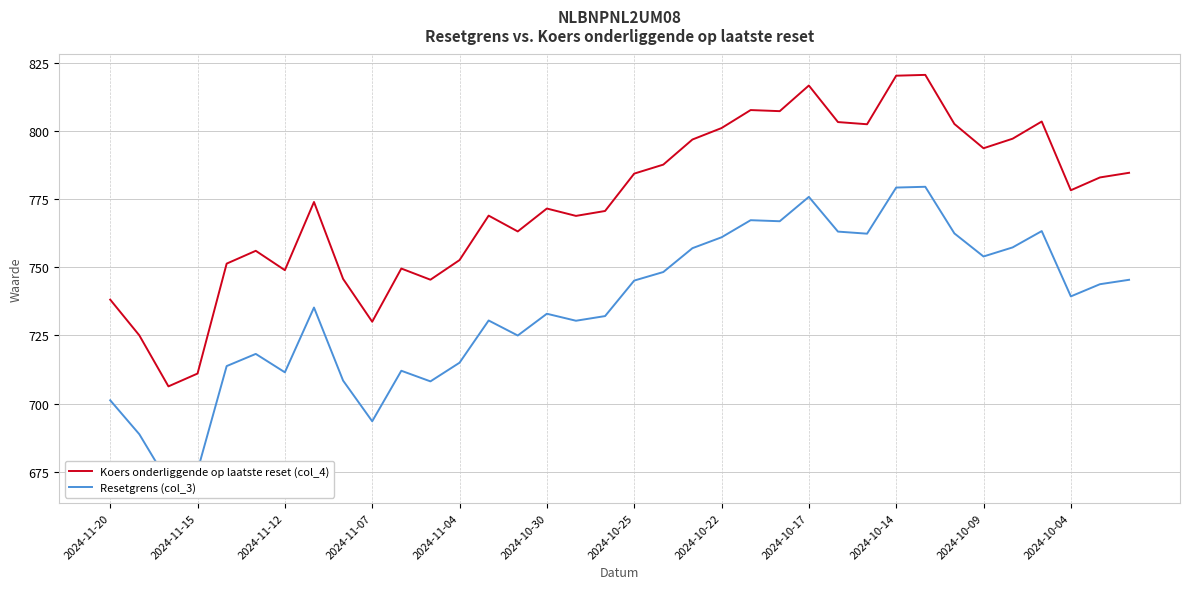

Reading left to right, transcribe all the data shown in this chart.

Koers onderliggende op laatste reset (col_4): 738.1	725.0	706.3	711.0	751.3	756.0	748.9	773.9	745.7	730.0	749.5	745.4	752.6	768.9	763.1	771.5	768.8	770.6	784.3	787.6	796.8	801.0	807.6	807.2	816.6	803.2	802.4	820.2	820.5	802.5	793.6	797.1	803.4	778.2	782.9	784.6
Resetgrens (col_3): 701.2	688.8	671.0	675.5	713.7	718.2	711.5	735.2	708.4	693.5	712.0	708.1	715.0	730.5	724.9	732.9	730.4	732.1	745.1	748.2	757.0	761.0	767.2	766.8	775.8	763.0	762.3	779.2	779.5	762.4	753.9	757.2	763.2	739.3	743.8	745.4